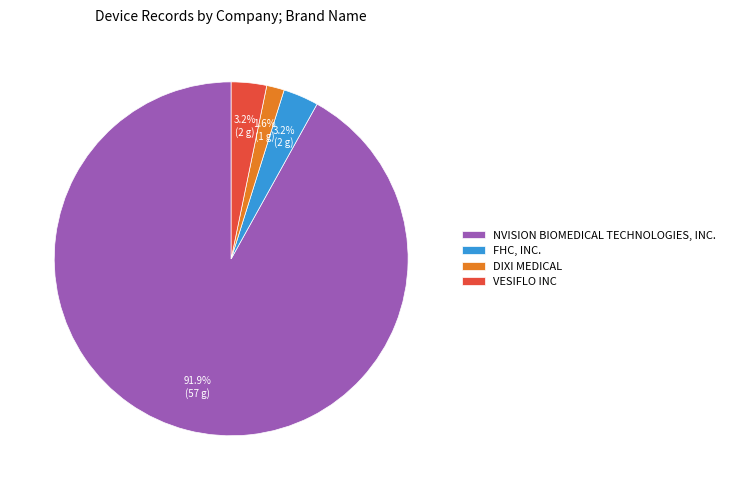

To the nearest percent, what portion does DIXI MEDICAL represent?

2%